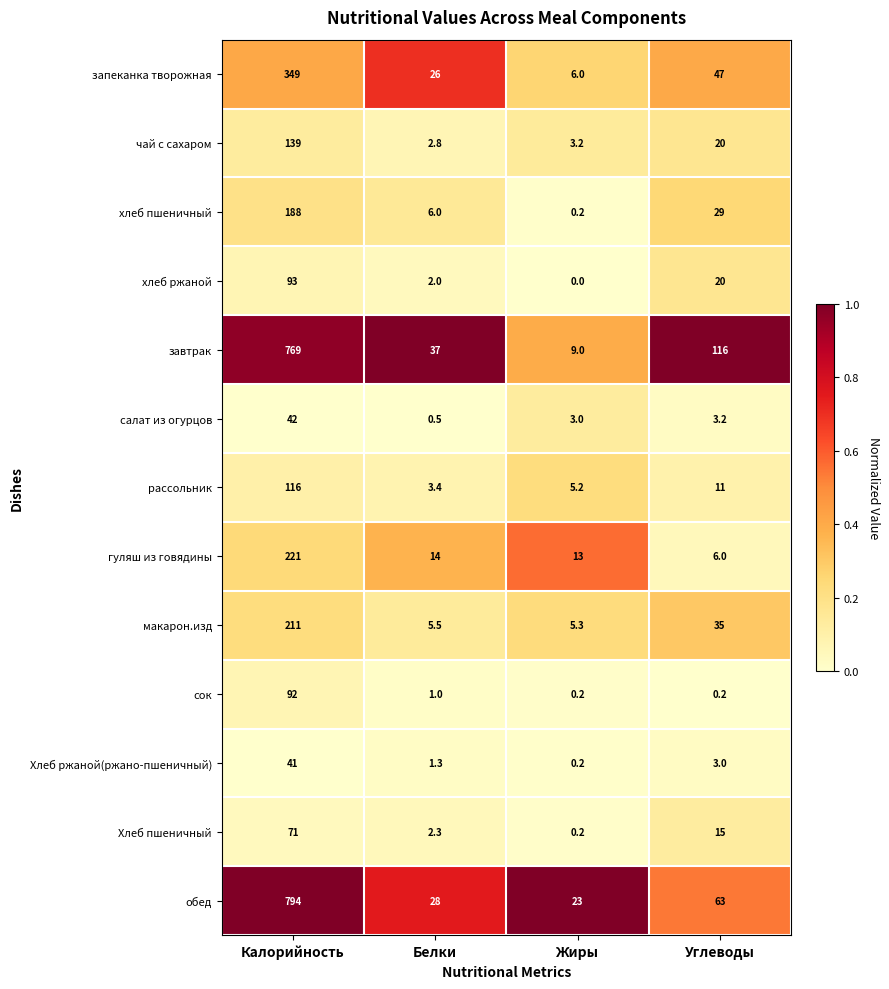

What is the difference between the maximum and second lowest values in the хлеб пшеничный series?

182.0